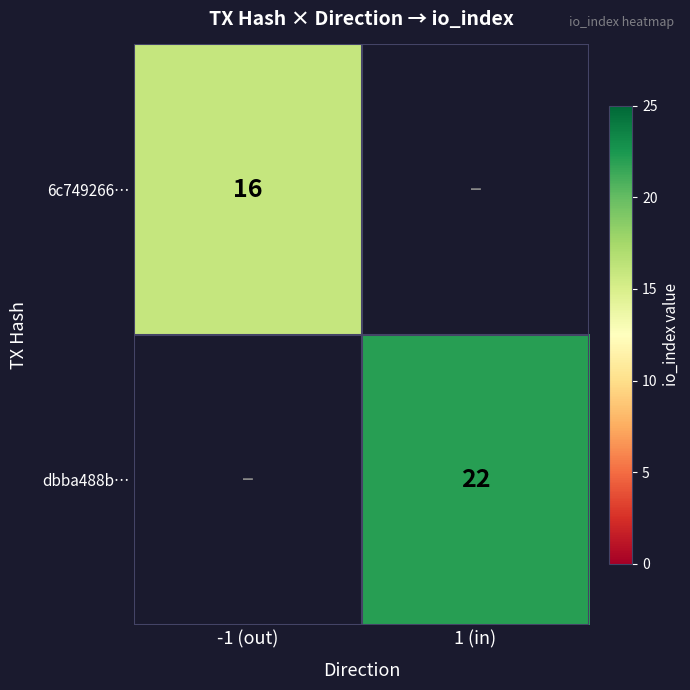

The 6c749266… series shows 9 at -1 (out). True or false?

False